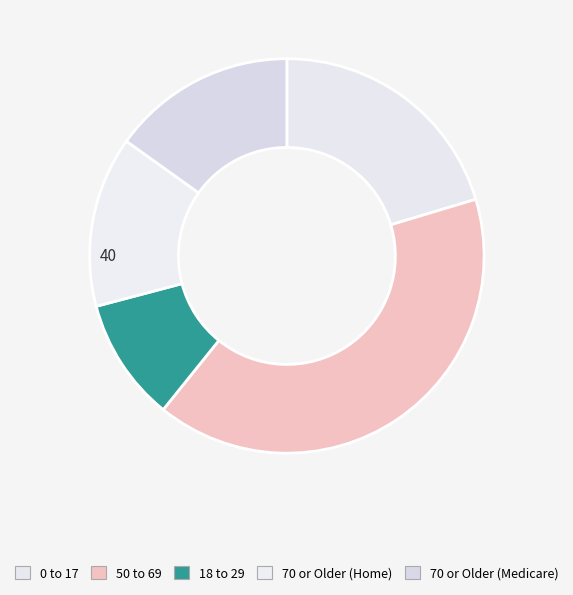

Which category has the biggest portion of the pie?

50 to 69